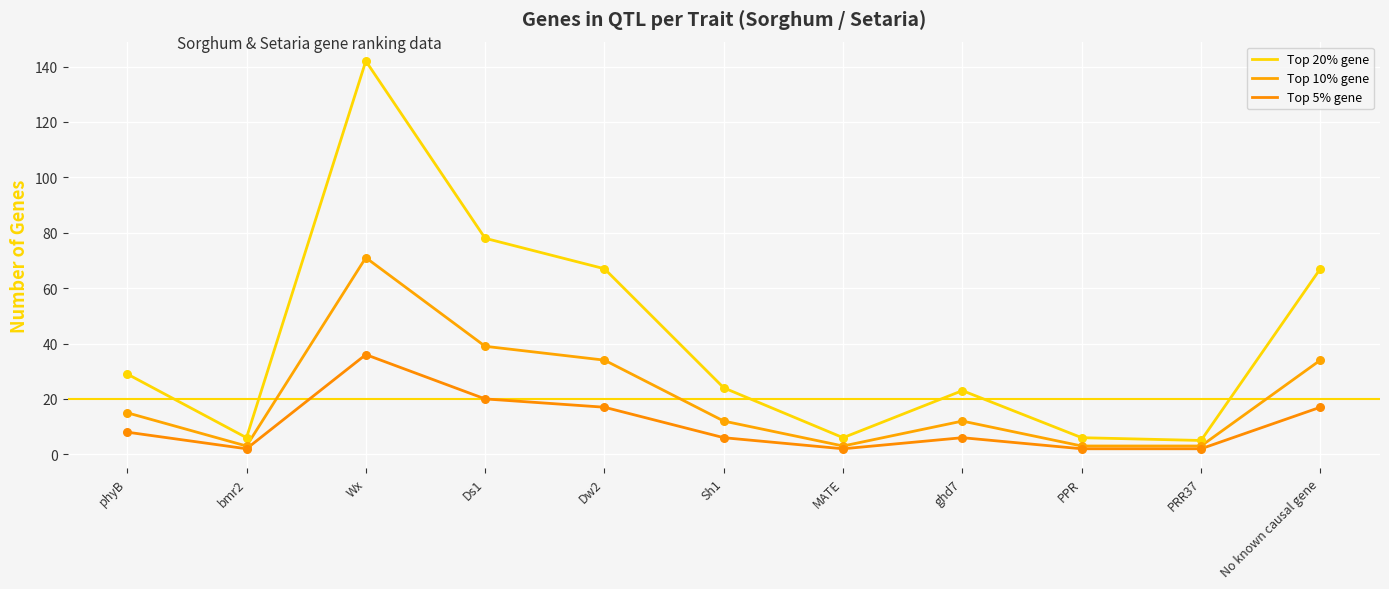

What is the total value across all series at Ds1?

137